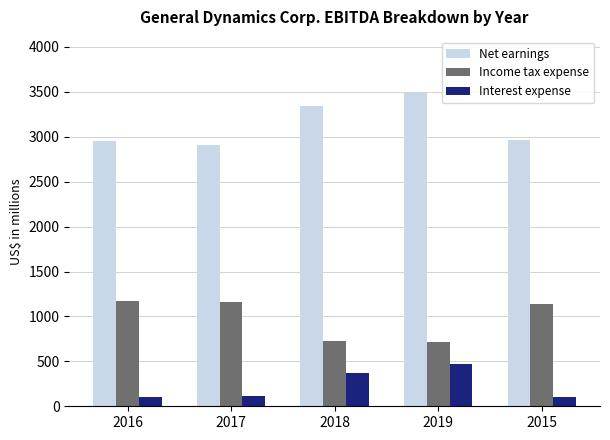

What is the average value of the Interest expense series?

232